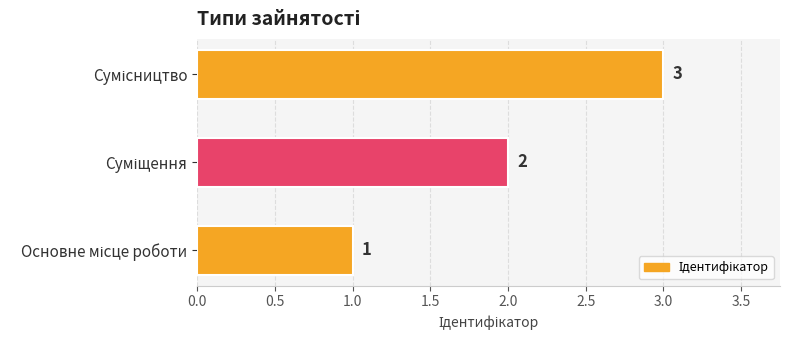

What is the sum of all values?

6